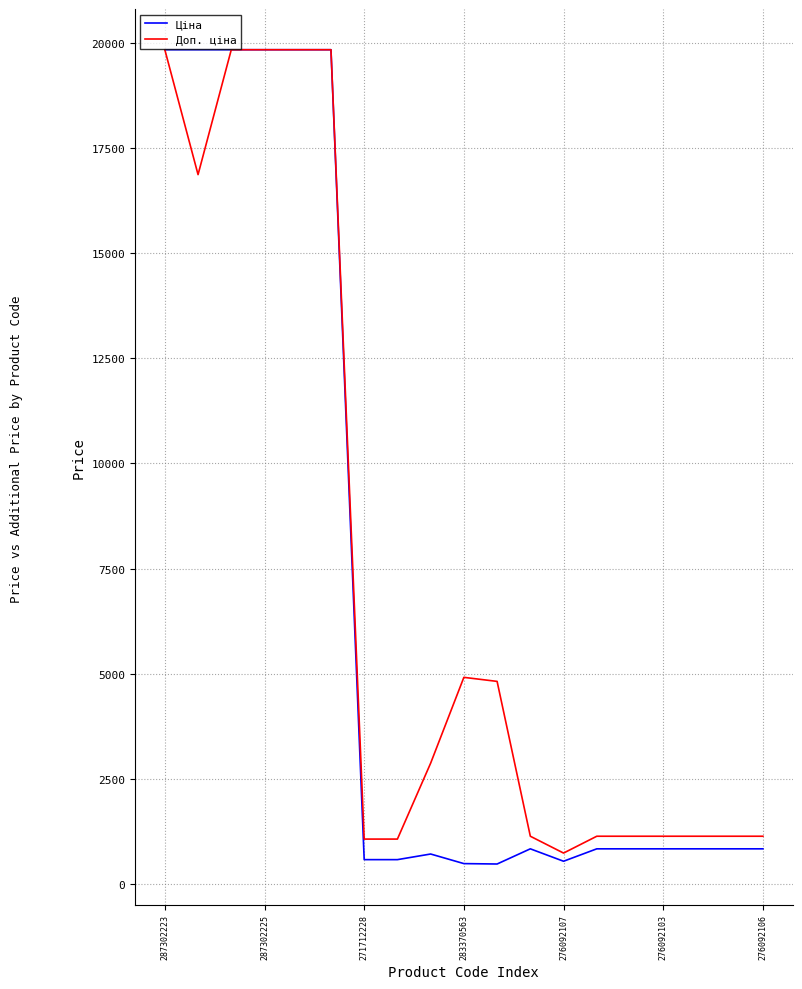

What is the greatest value displayed?

19831.1